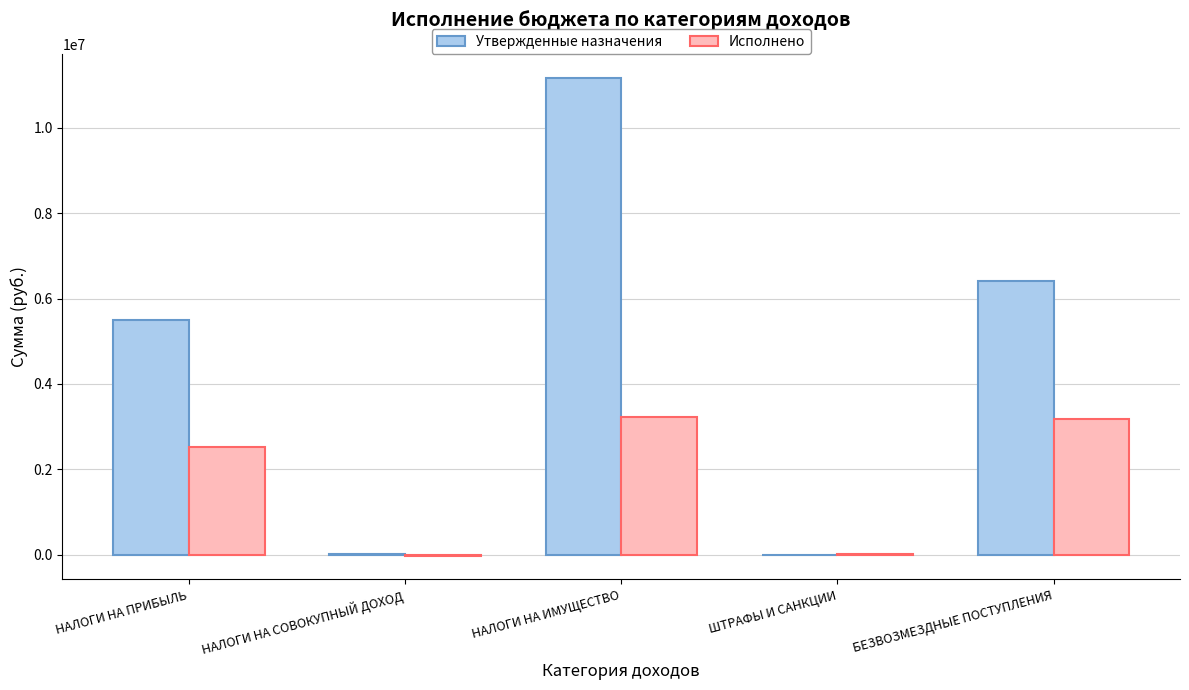

Where is Исполнено nearest to the value 1601480?

НАЛОГИ НА ПРИБЫЛЬ